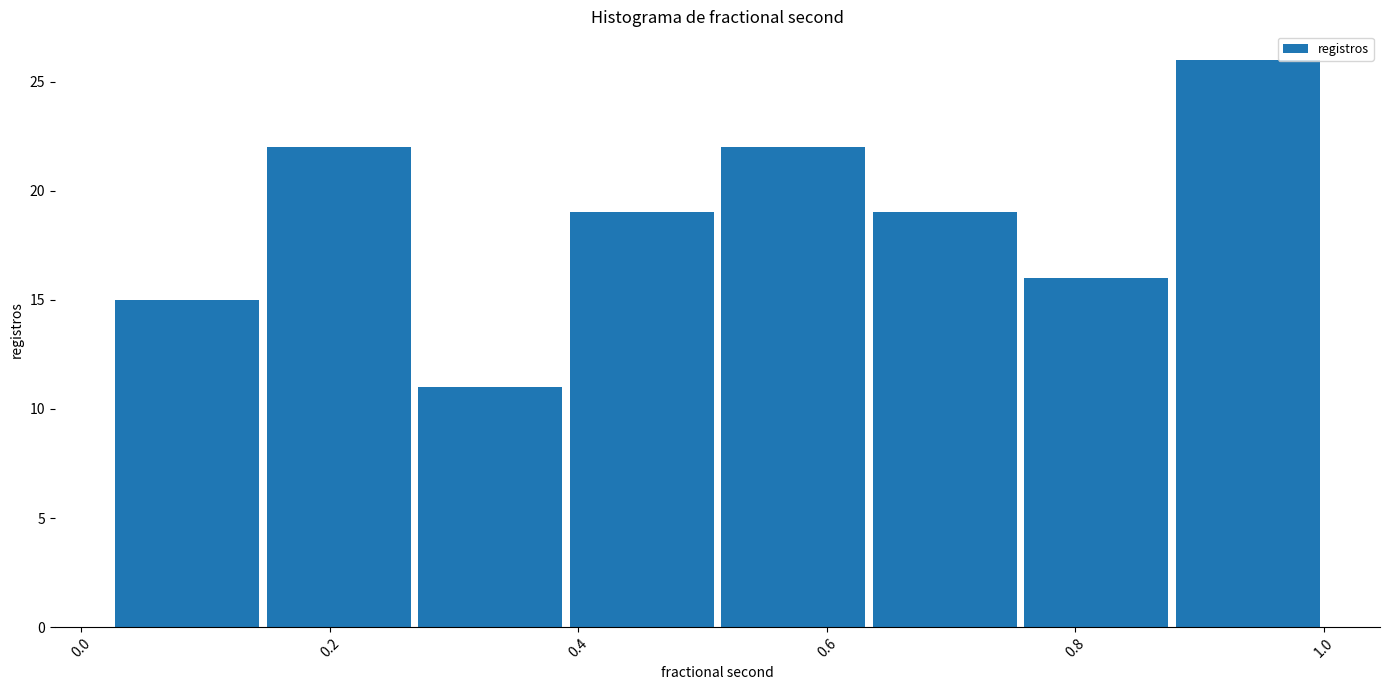

How tall is the bar that spans 0.52 to 0.64 on the x-axis? Neither the bar edges nor the heights are printed on the chart, so give them approximately, as read against the axes.

22